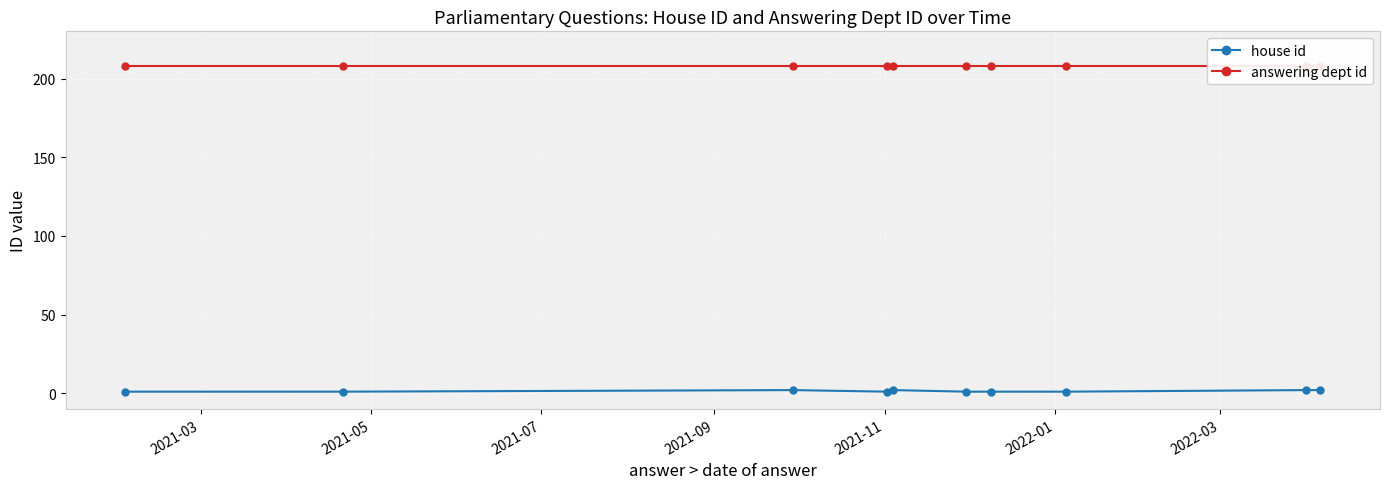

What value does the answering dept id series have at 2021-11?

208